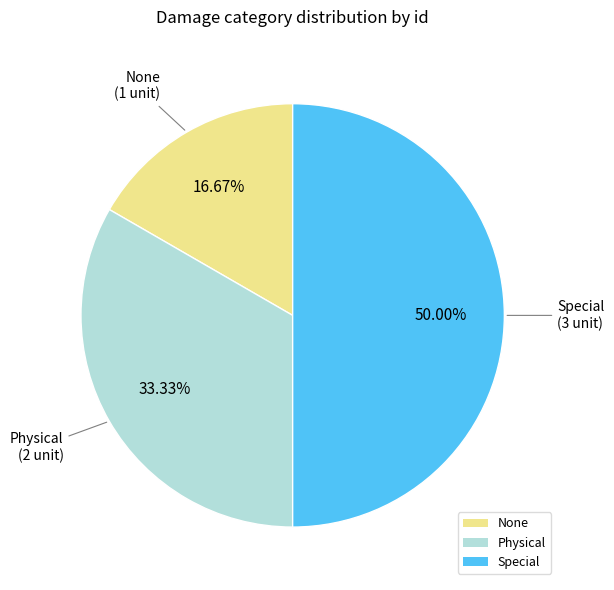

How many slices are in this pie chart?

3